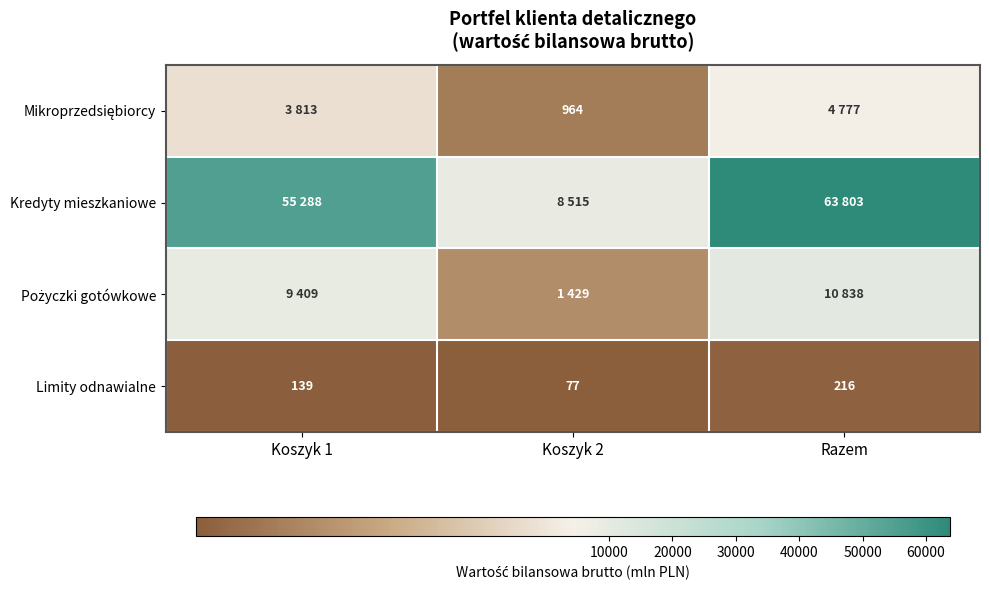

What is the greatest value displayed?

63803